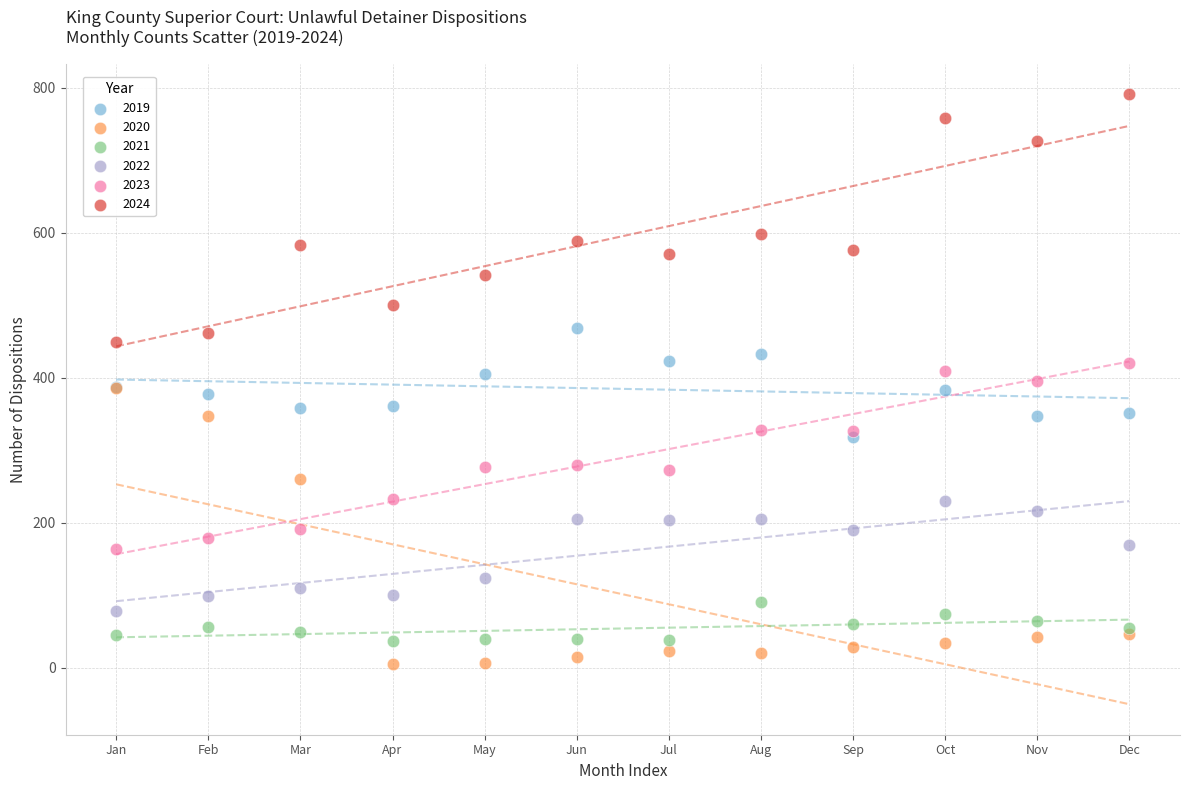

What are all the series names shown in the legend?

2019, 2020, 2021, 2022, 2023, 2024